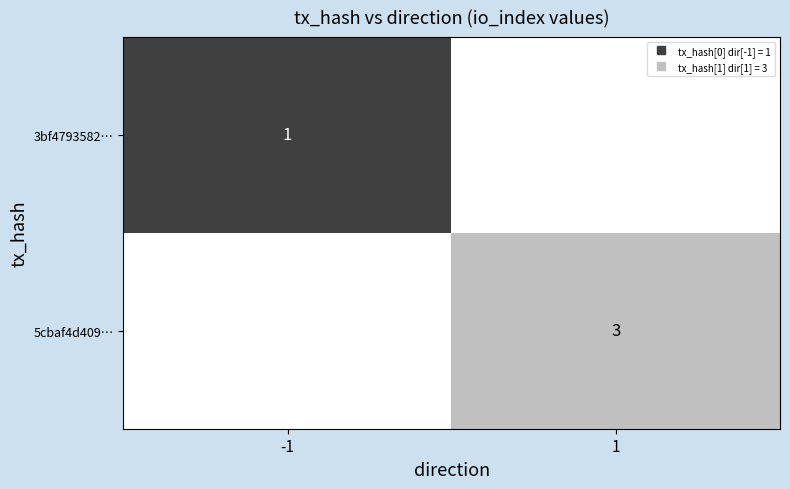

How many positive values does the 3bf4793582… series have?

1